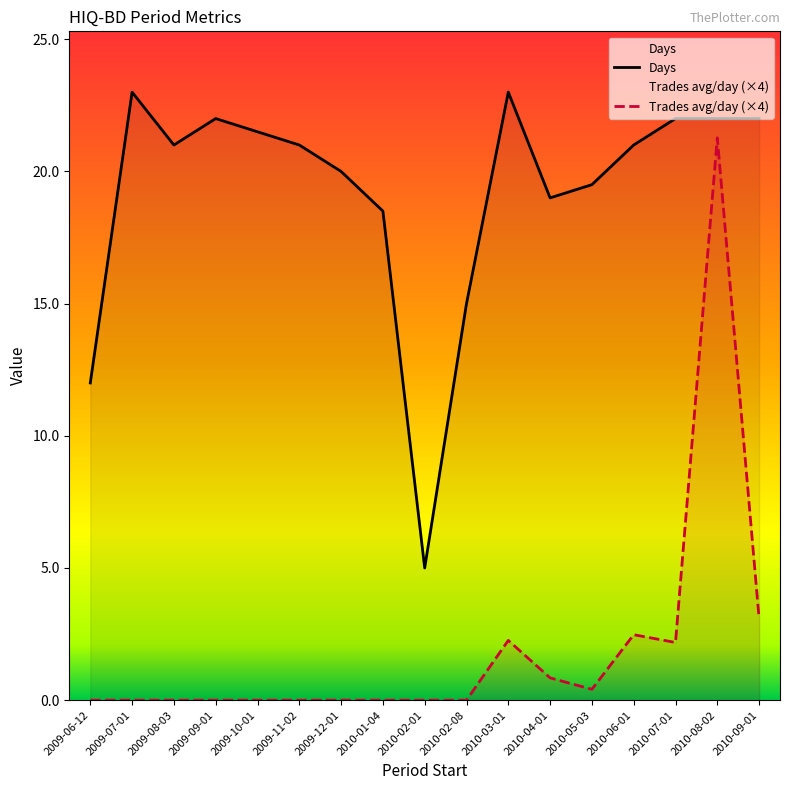

At which category does Period number of trades average per day reach its first local peak?

2010-03-01